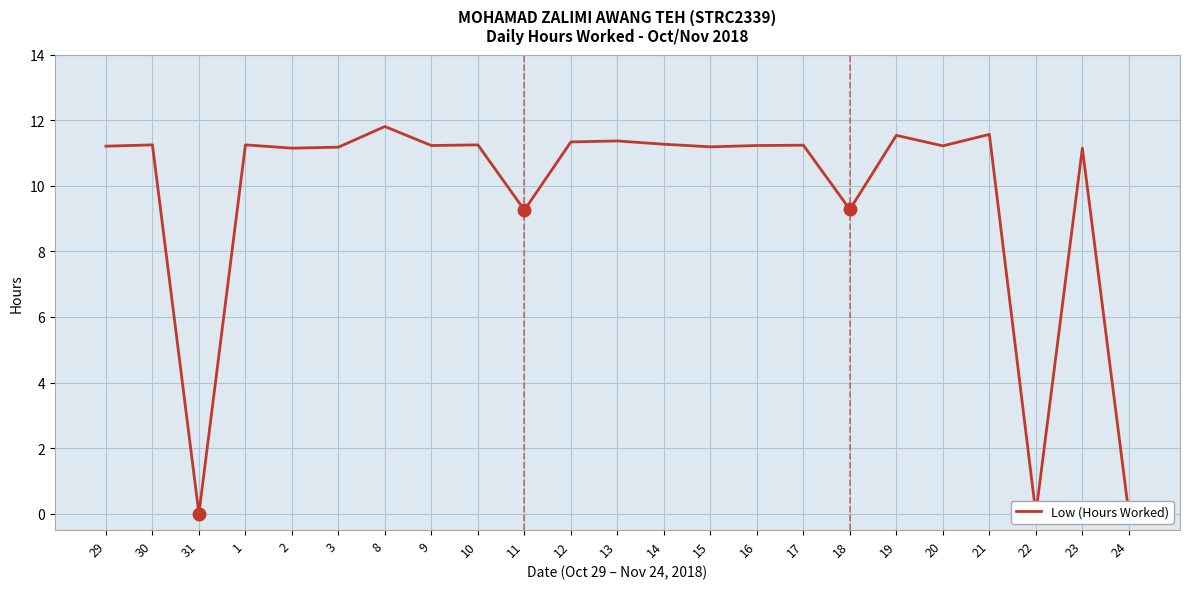

Which category has the lowest value across all series?

31